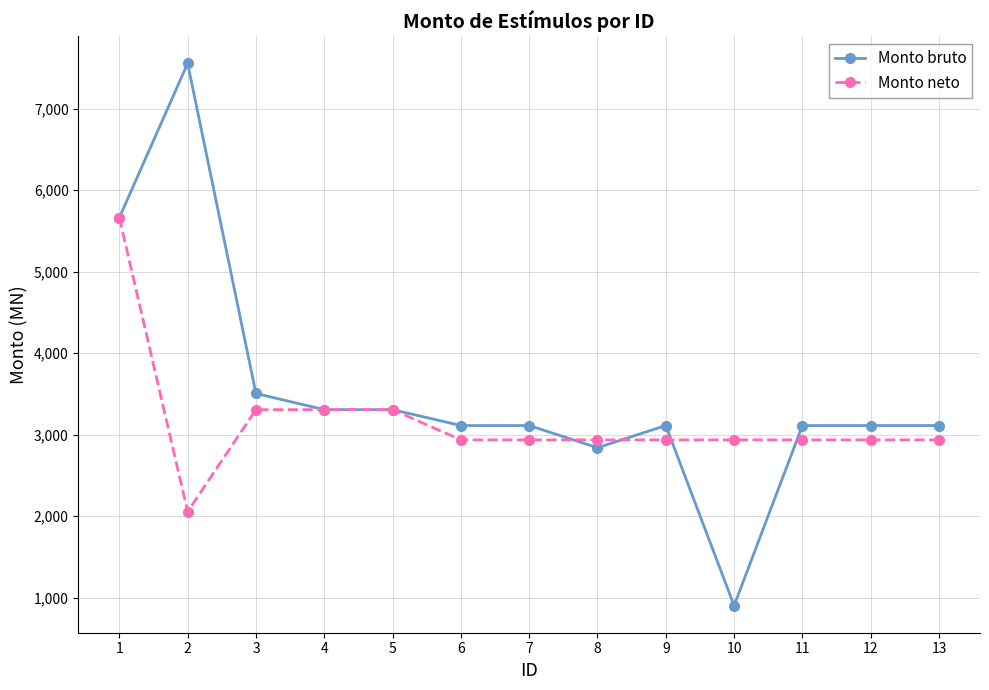

True or false: Monto neto has a value of 2053.6 at 2.

True